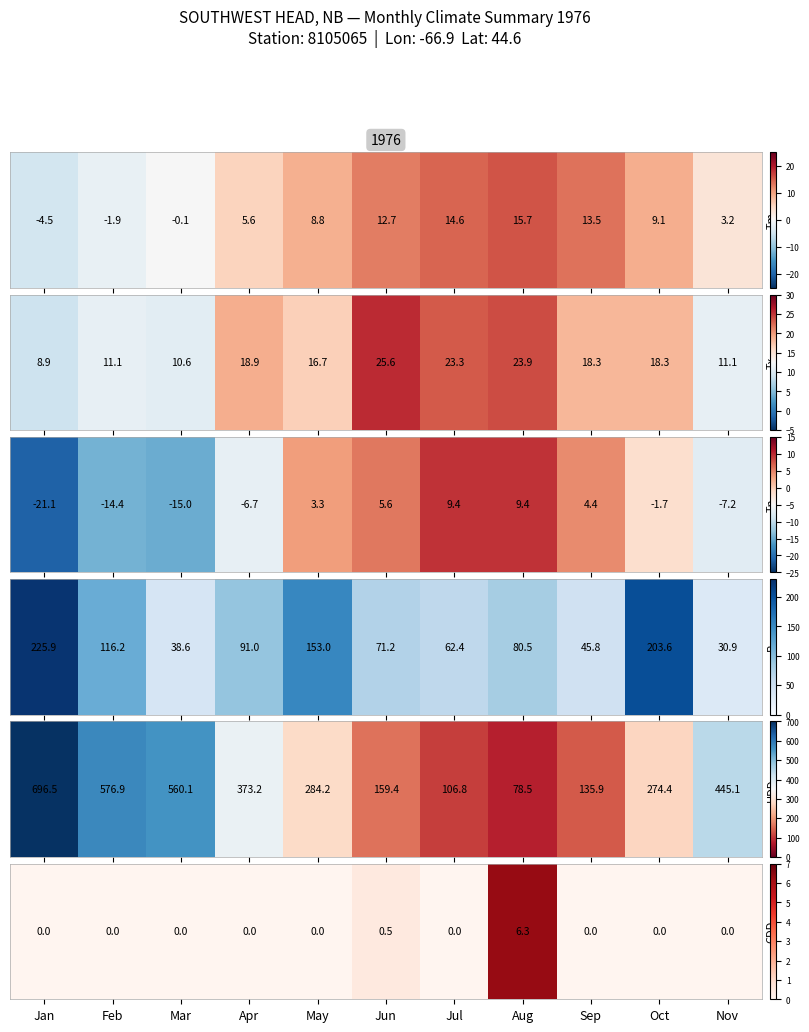

Which label corresponds to the smallest value in the chart?

Jan